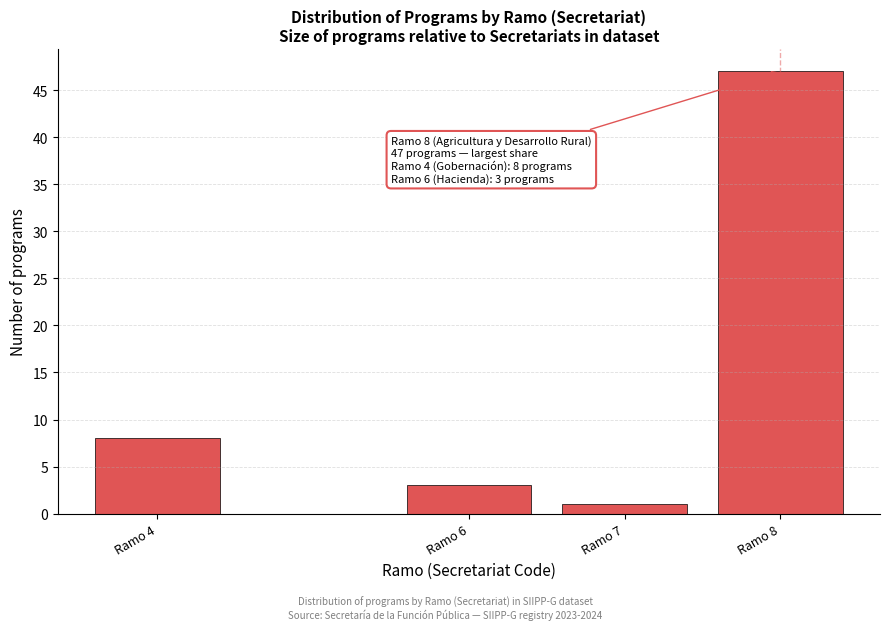

Reading right to left, transcribe all the data shown in this chart.

47	1	3	8